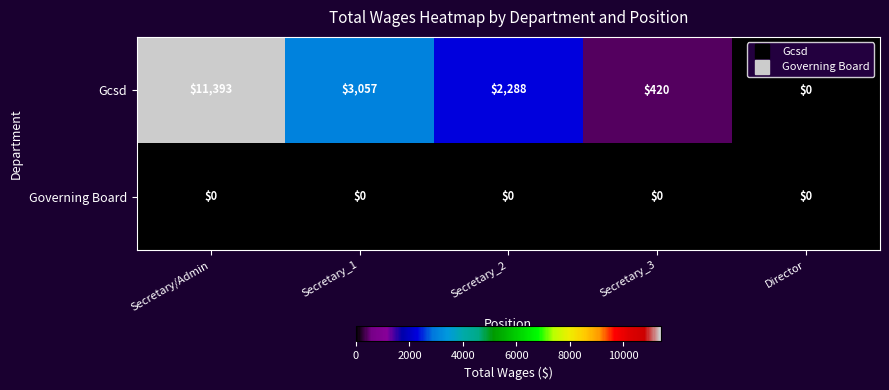

Count the number of categories in the chart.

5